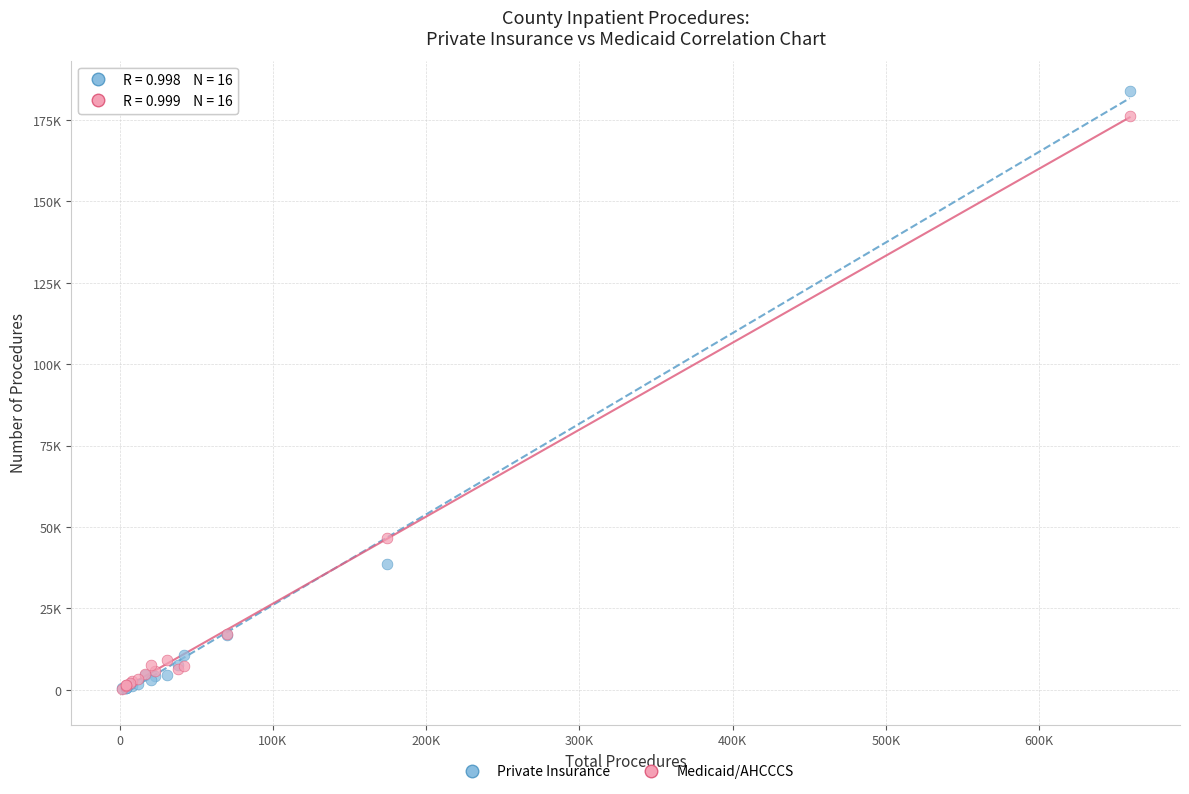

What are all the series names shown in the legend?

Private Insurance, Medicaid/AHCCCS